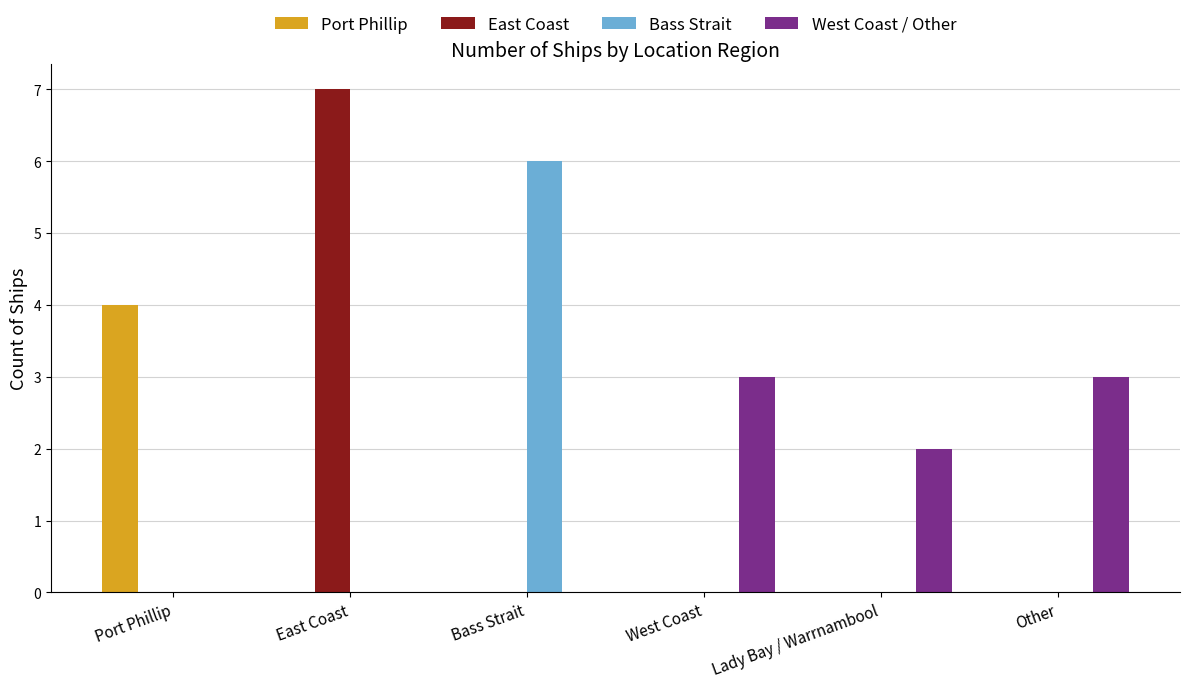

Reading left to right, list all the values displayed in this chart.

Port Phillip: 4	0	0	0	0	0
East Coast: 0	7	0	0	0	0
Bass Strait: 0	0	6	0	0	0
West Coast / Other: 0	0	0	3	2	3